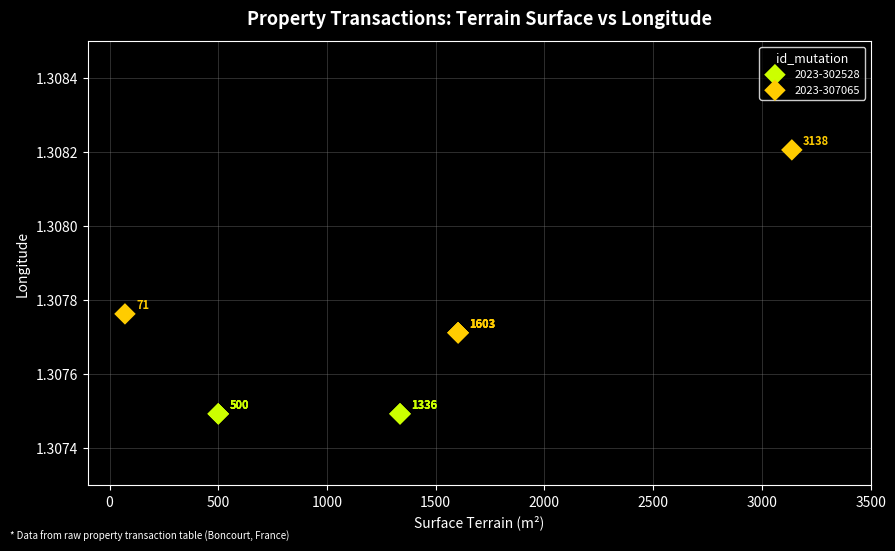

Which series contains the lowest Y value?

2023-302528